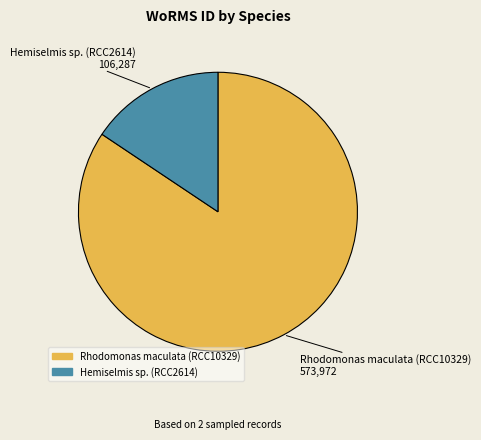

What is the ratio of the value at Hemiselmis sp. (RCC2614) to the value at Rhodomonas maculata (RCC10329)?

0.2